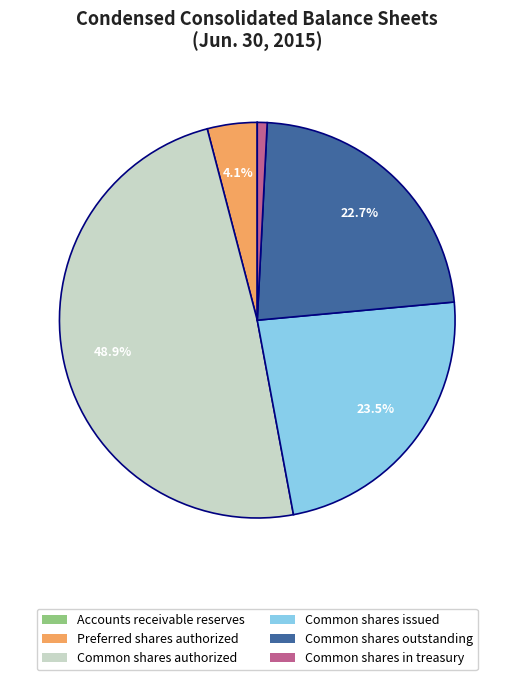

To the nearest percent, what is the difference between the Common shares outstanding and Common shares issued slice percentages?

1%